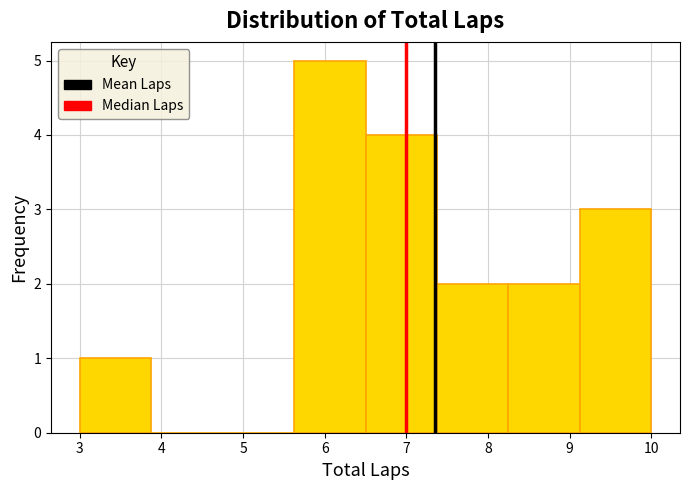

Which range on the x-axis has the tallest bar?

5.6 to 6.5